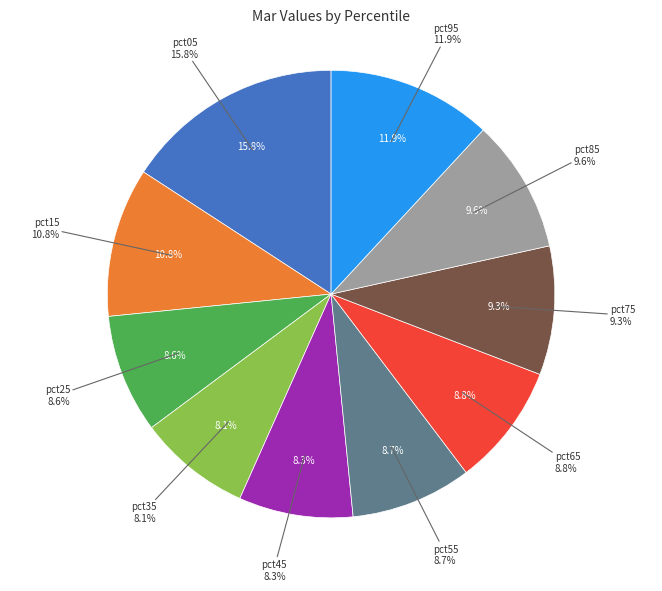

Is it true that pct45 is 8% of the pie?

True